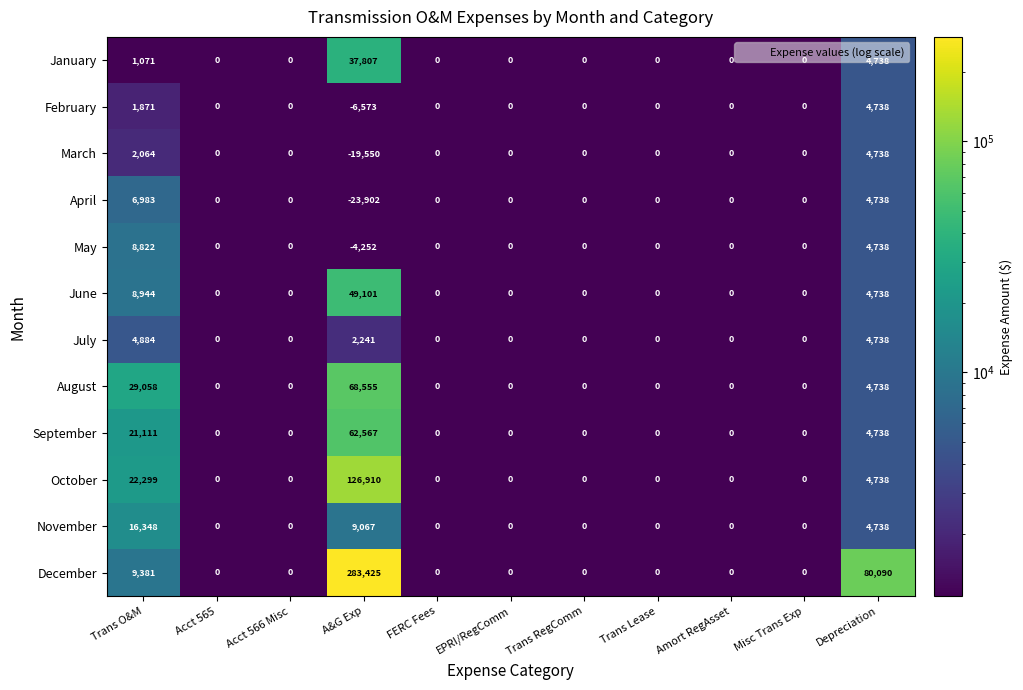

What is the difference between the second highest and second lowest values in the August series?

29058